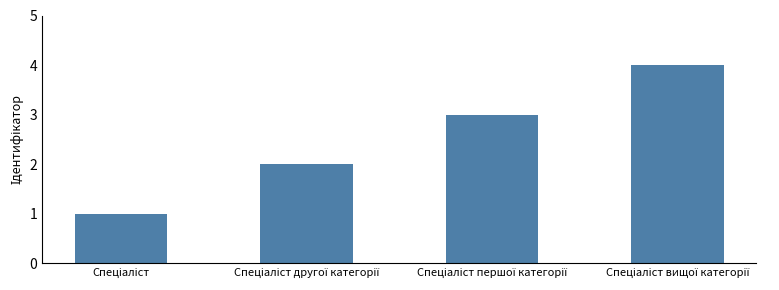

What is the sum of all values?

10